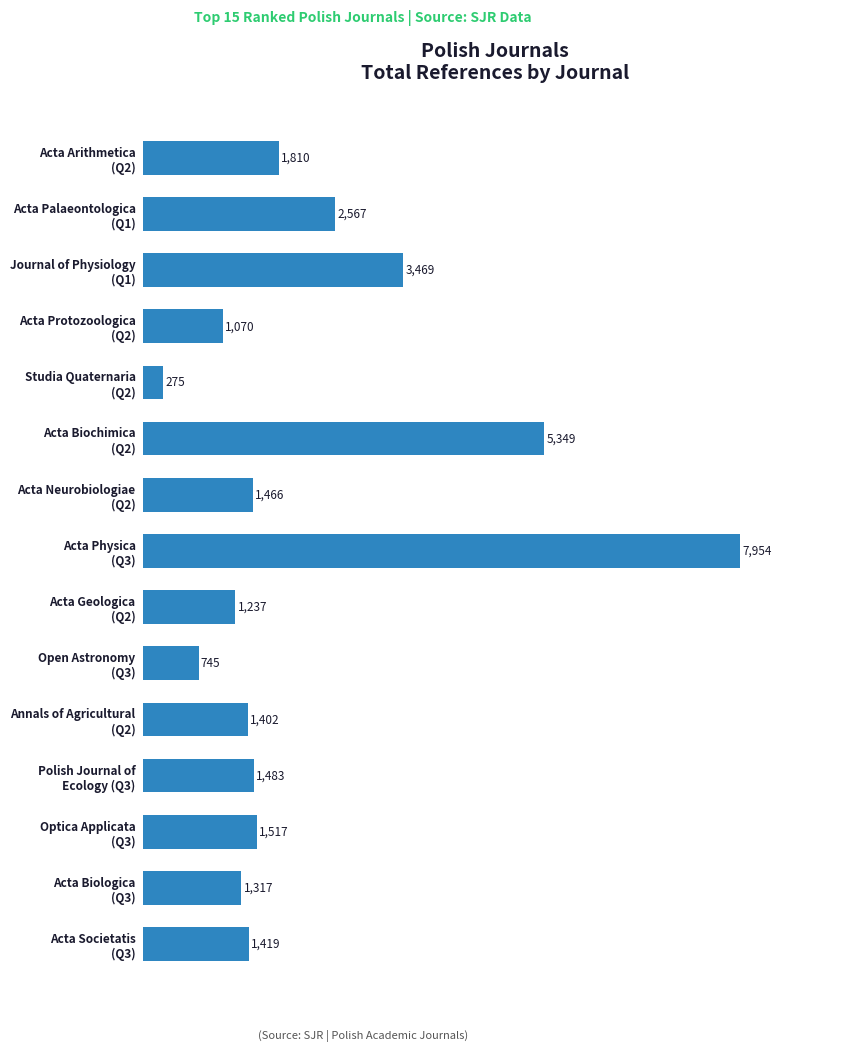

What is the difference between the second highest and second lowest values?

4604